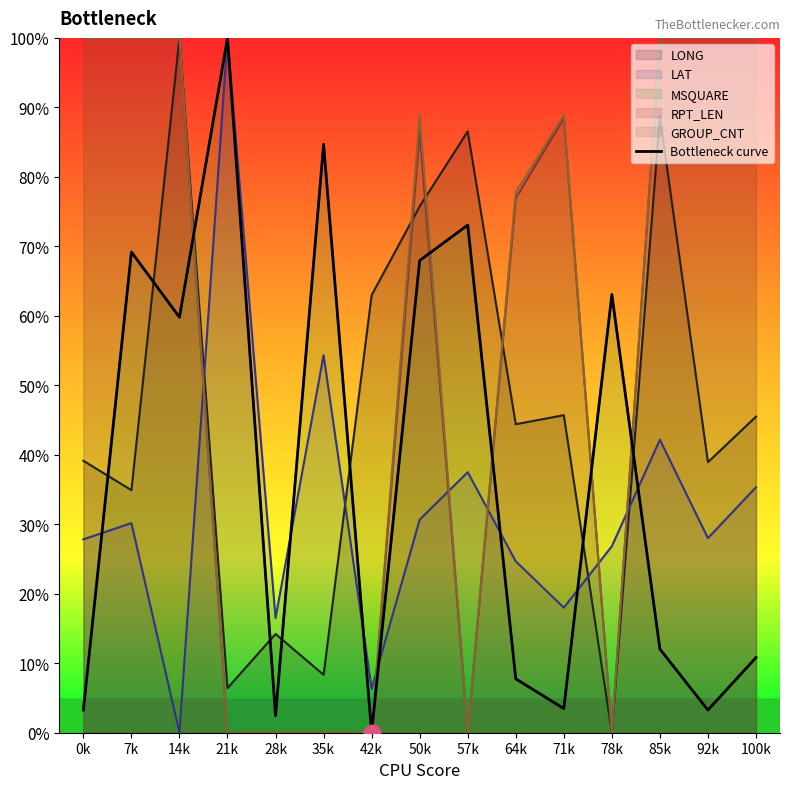

True or false: the data shows 0.7 at 57k.

True